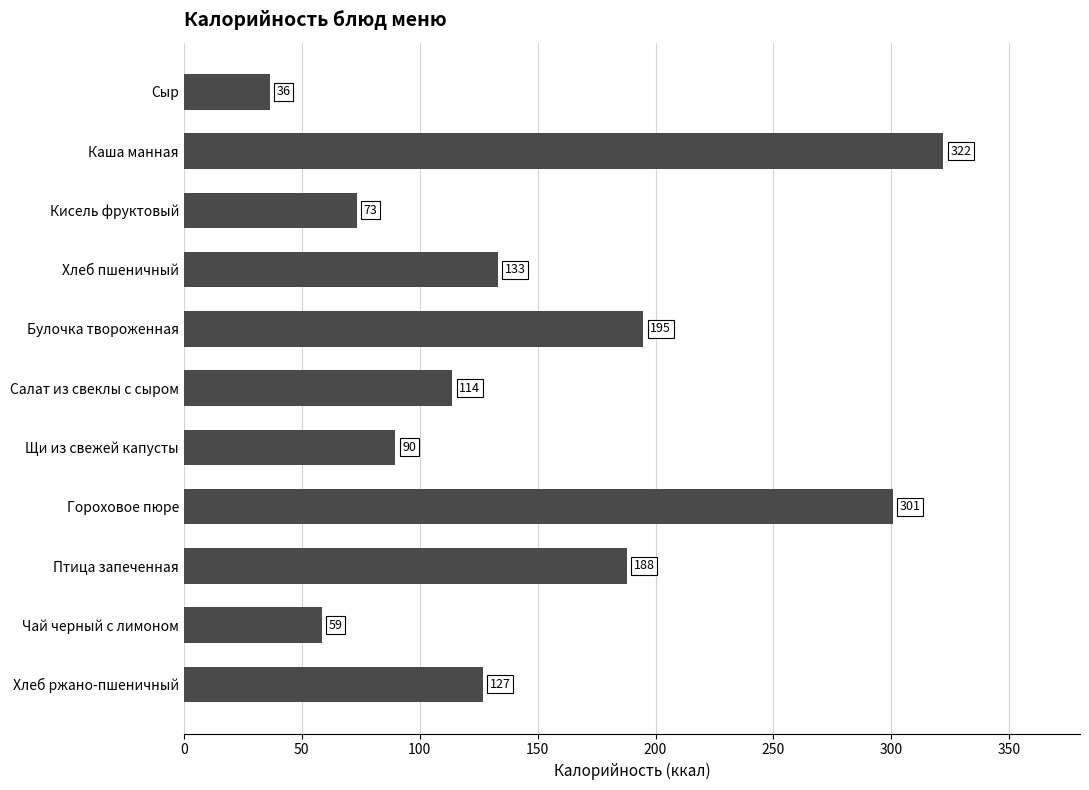

Approximately how many times larger is the value at Хлеб ржано-пшеничный compared to Кисель фруктовый?

1.7